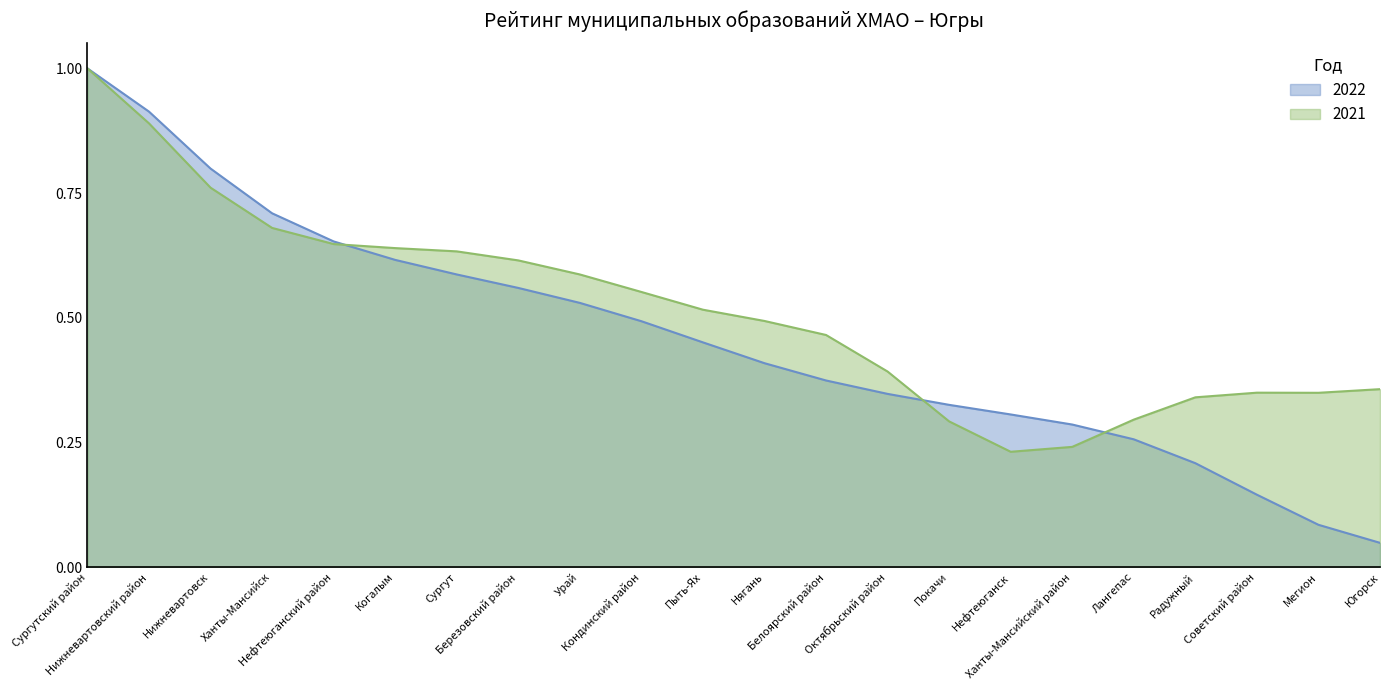

Reading right to left, list all the values displayed in this chart.

Югорск=0.0	Мегион=0.1	Советский район=0.1	Радужный=0.2	Лангепас=0.3	Ханты-Мансийский район=0.3	Нефтеюганск=0.3	Покачи=0.3	Октябрьский район=0.3	Белоярский район=0.4	Нягань=0.4	Пыть-Ях=0.5	Кондинский район=0.5	Урай=0.5	Березовский район=0.6	Сургут=0.6	Когалым=0.6	Нефтеюганский район=0.7	Ханты-Мансийск=0.7	Нижневартовск=0.8	Нижневартовский район=0.9	Сургутский район=1.0